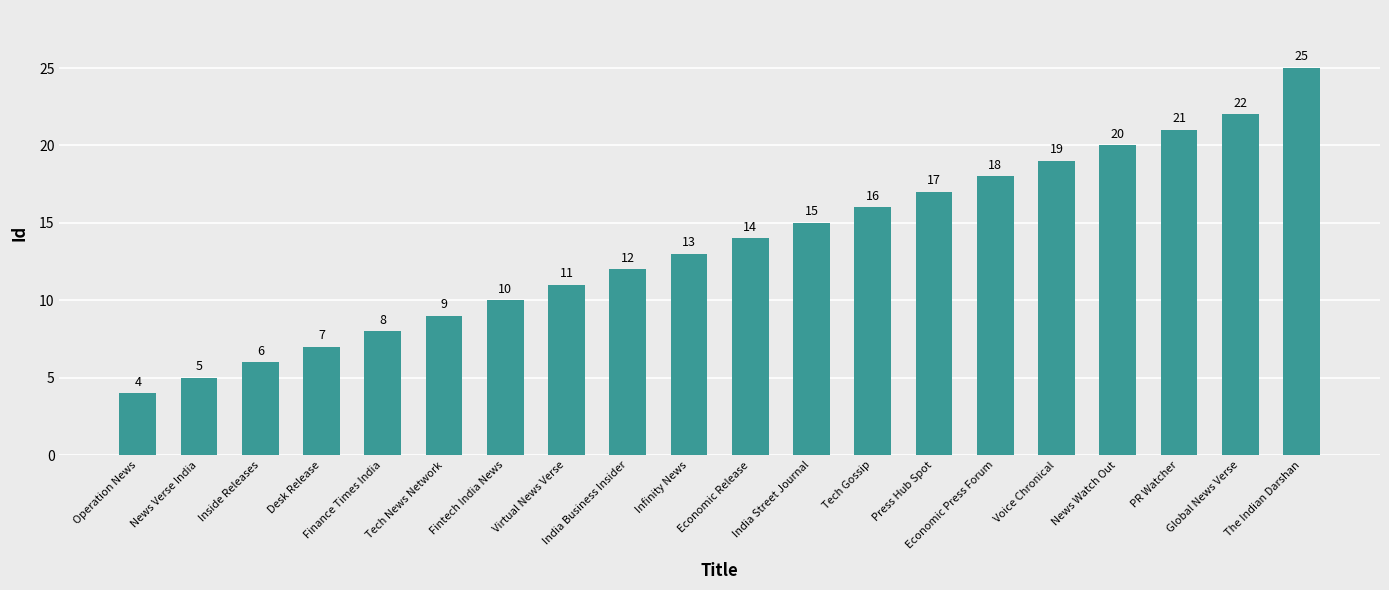

List the labels in order of value, largest first.

The Indian Darshan, Global News Verse, PR Watcher, News Watch Out, Voice Chronical, Economic Press Forum, Press Hub Spot, Tech Gossip, India Street Journal, Economic Release, Infinity News, India Business Insider, Virtual News Verse, Fintech India News, Tech News Network, Finance Times India, Desk Release, Inside Releases, News Verse India, Operation News